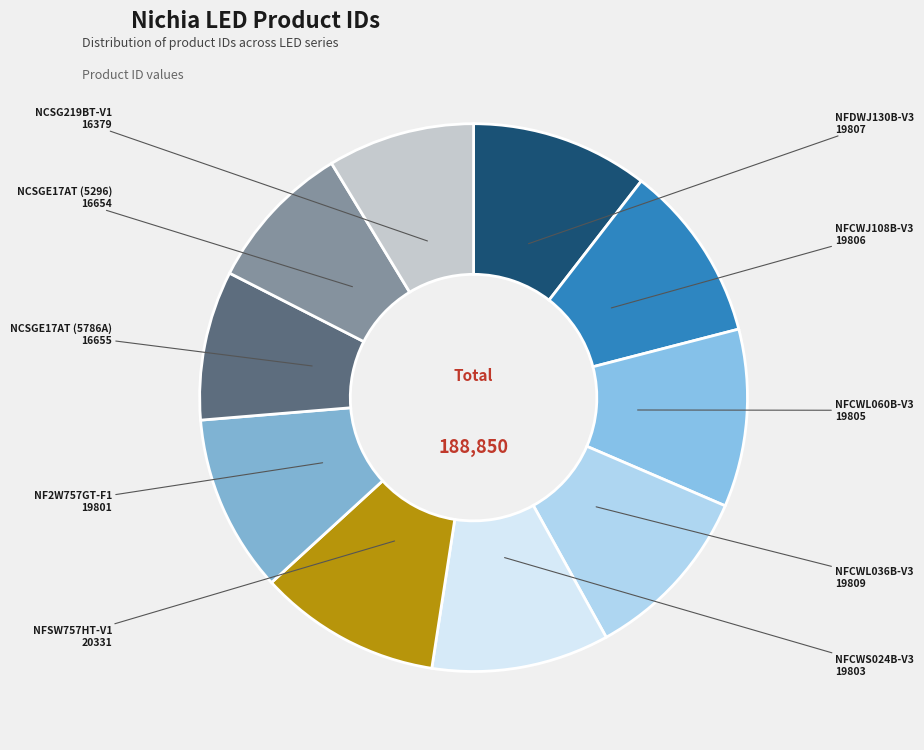

Approximately how many times larger is the value at NCSGE17AT (5296) compared to NFCWS024B-V3?

0.8